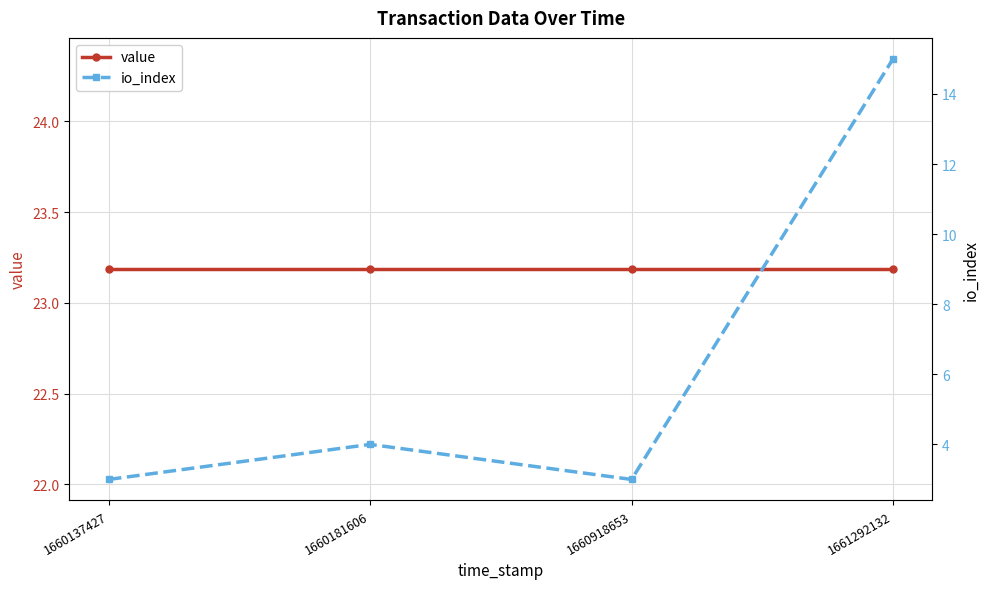

Reading right to left, list all the values displayed in this chart.

value: 1661292132=23.2	1660918653=23.2	1660181606=23.2	1660137427=23.2
io_index: 1661292132=15.0	1660918653=3.0	1660181606=4.0	1660137427=3.0